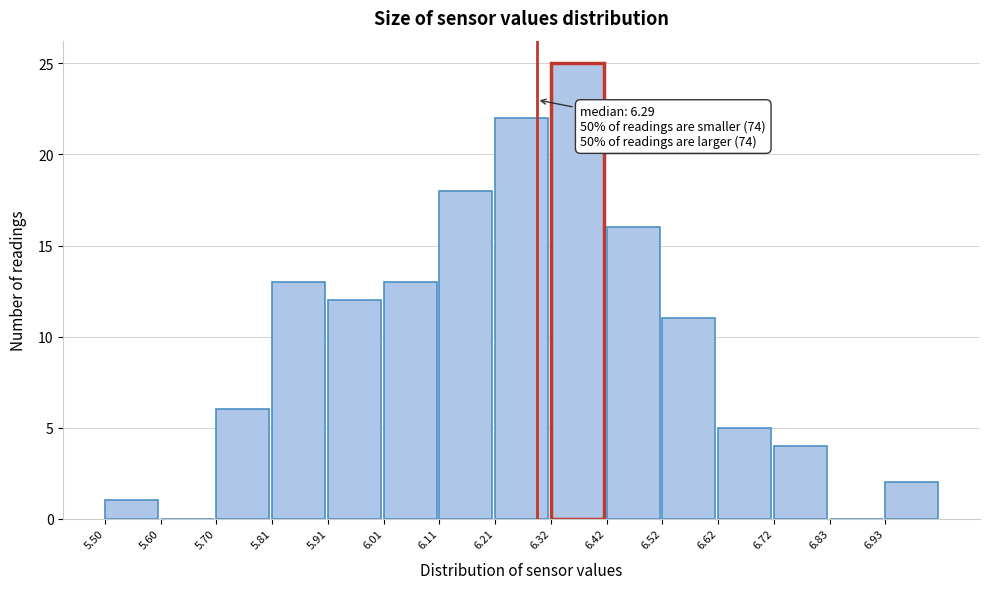

Which range on the x-axis has the tallest bar?

6.316 to 6.418